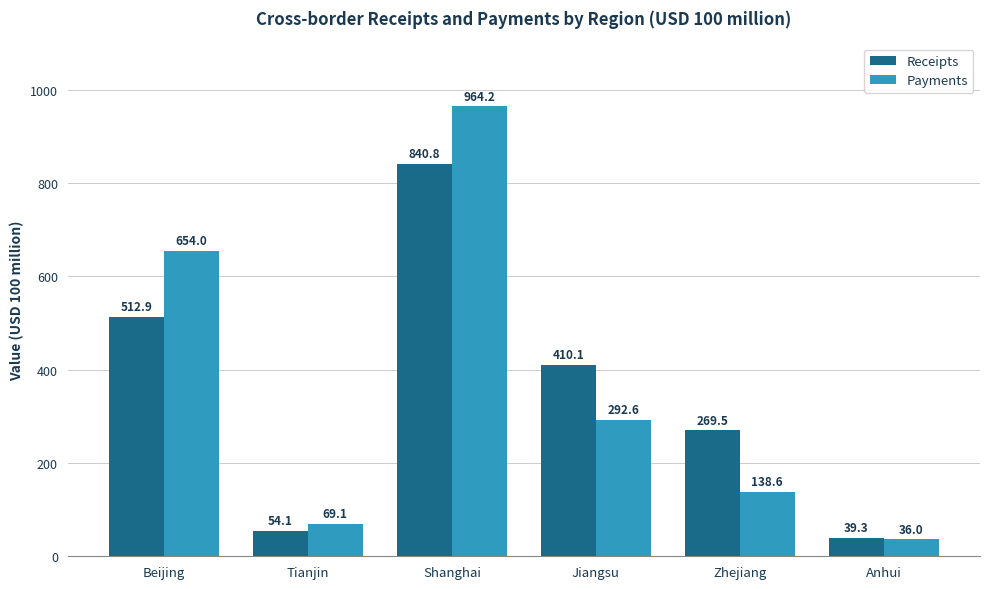

The value of Receipts at Jiangsu is 633.1. True or false?

False